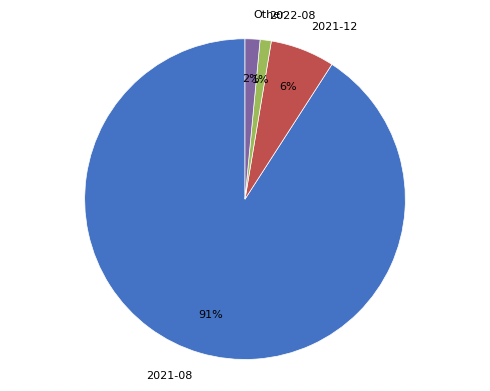

Is it true that 2021-12 is 6% of the pie?

True